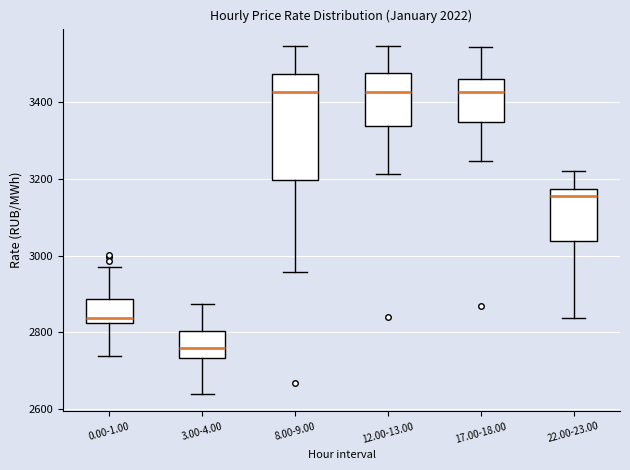

Which box is the tallest, from its lower edge to its upper edge?

8.00-9.00